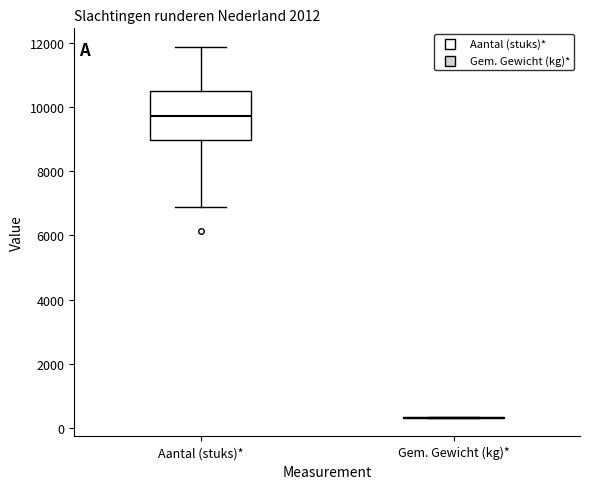

Comparing the boxes themselves (not the whiskers), which one is the tallest?

Aantal (stuks)*